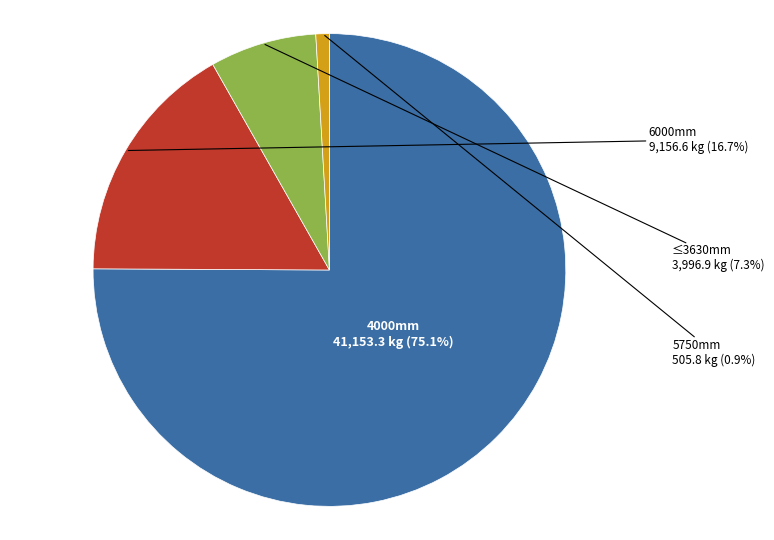

To the nearest percent, what is the difference between the largest and smallest slice percentages?

74%